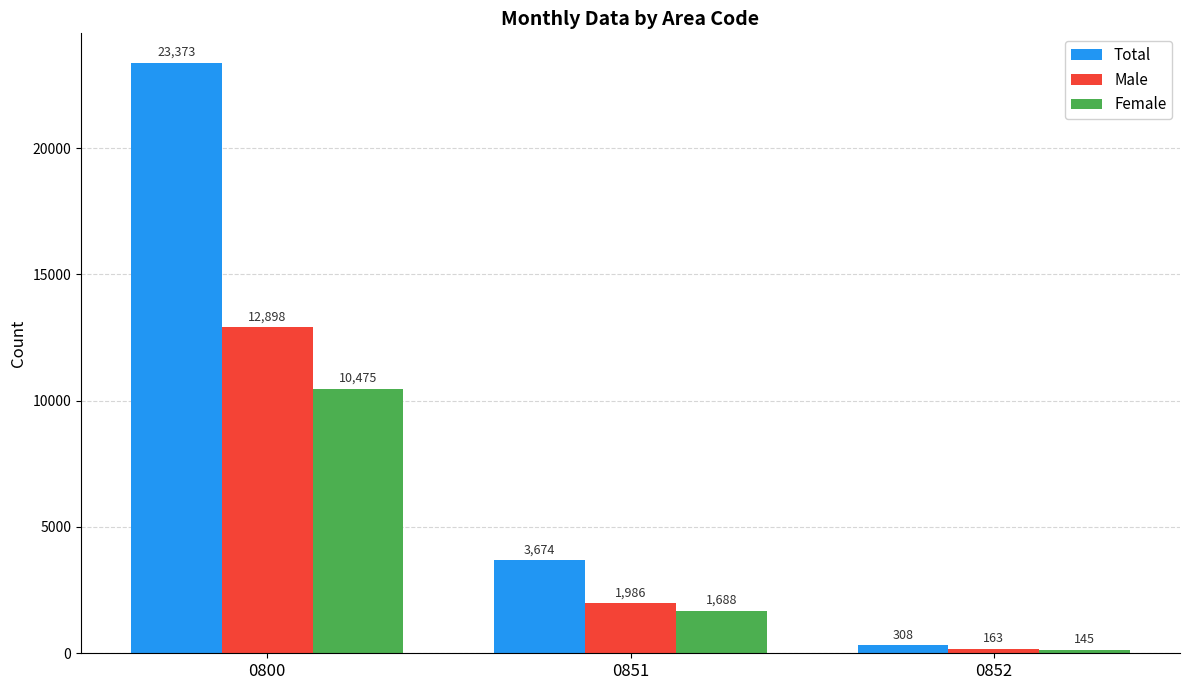

Reading left to right, what are all the values shown in this chart?

Total: 0800=23373	0851=3674	0852=308
Male: 0800=12898	0851=1986	0852=163
Female: 0800=10475	0851=1688	0852=145